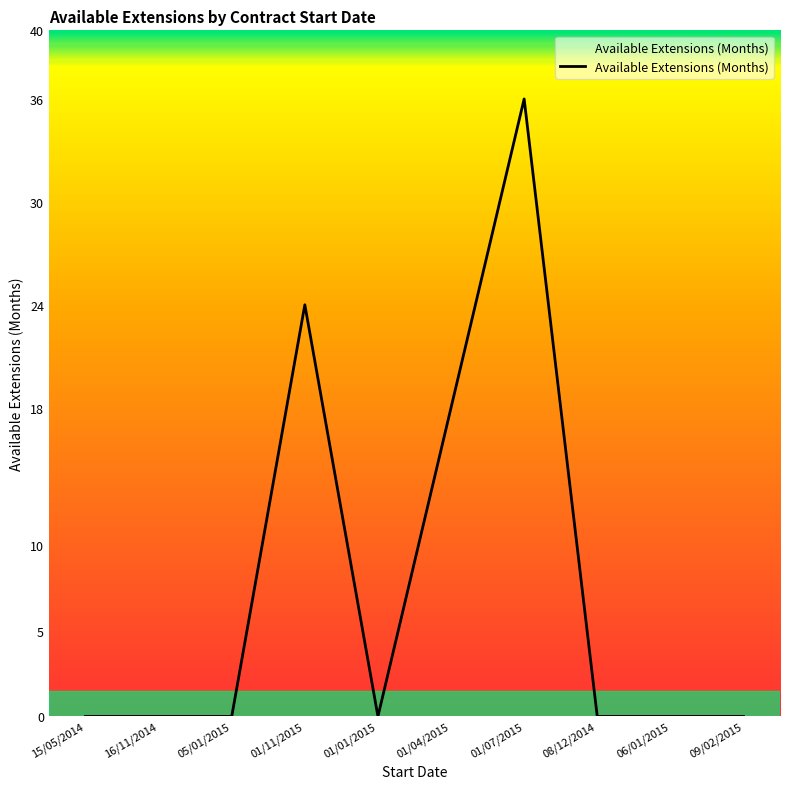

What position from the right is 15/05/2014?

10